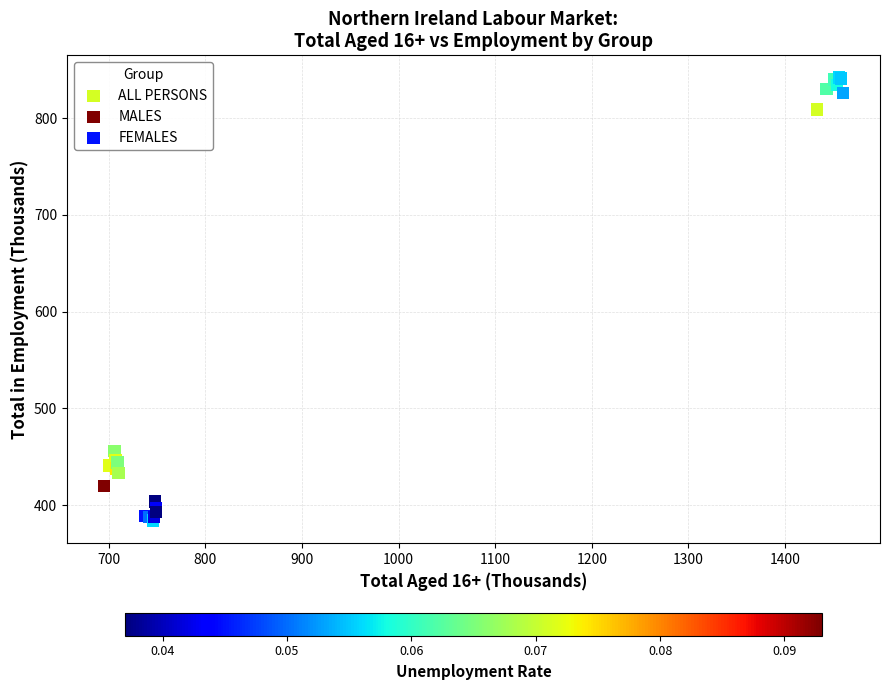

Which series reaches the minimum Y coordinate?

FEMALES